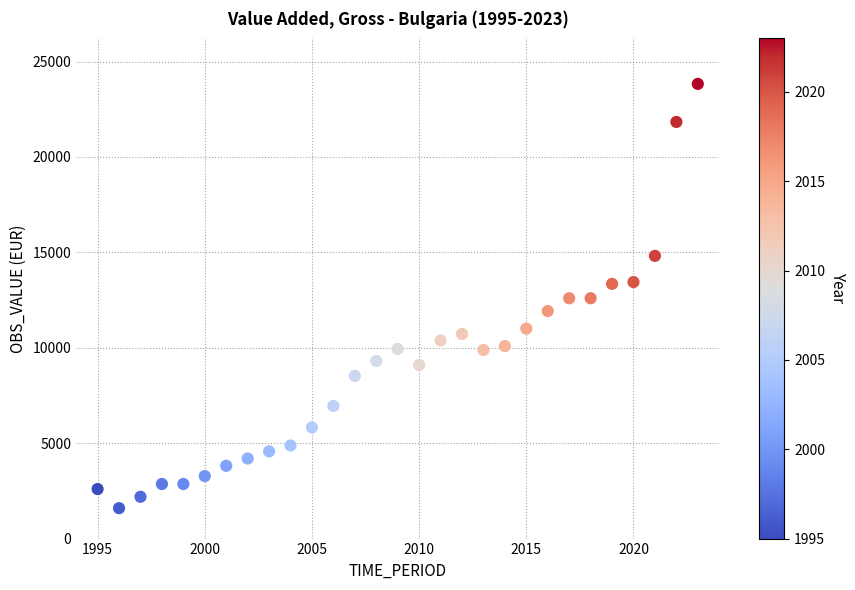

What is the range of X values (max minus min)?

28.0